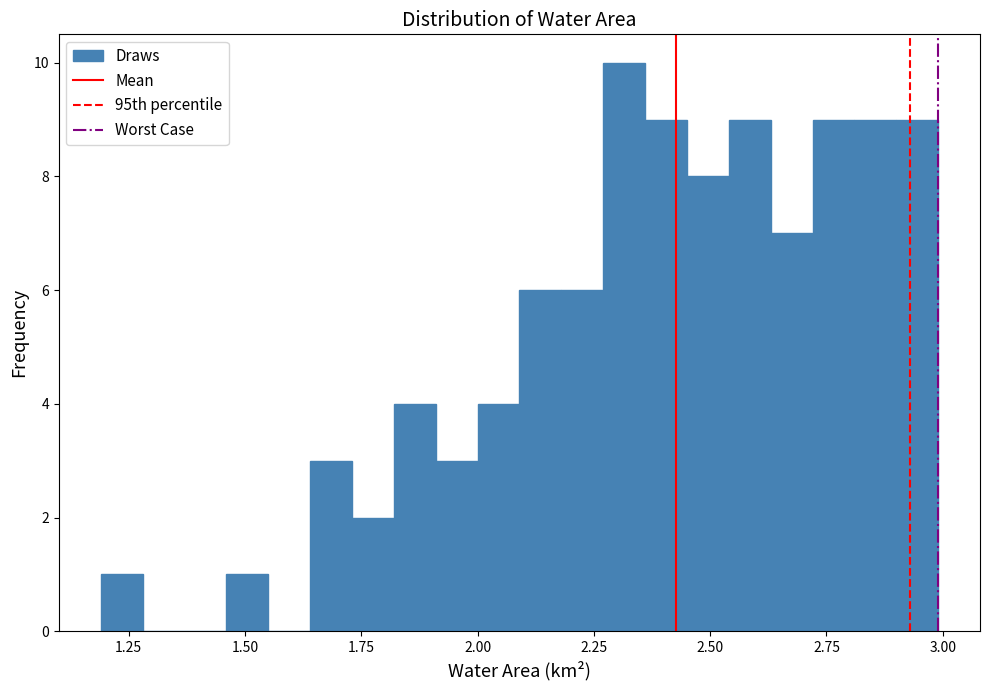

Around what value on the x-axis is the tallest bar? Give the approximate position of its centre, as read against the axis.

2.30